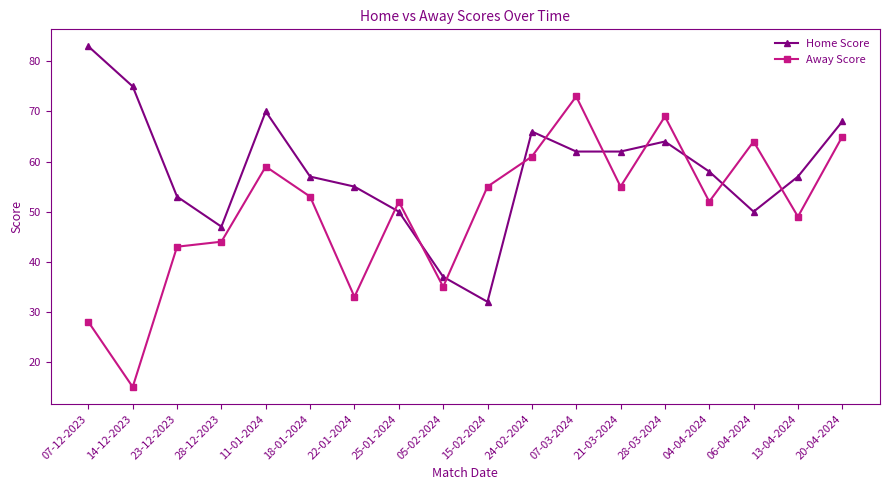

How many data points does each series have?

18